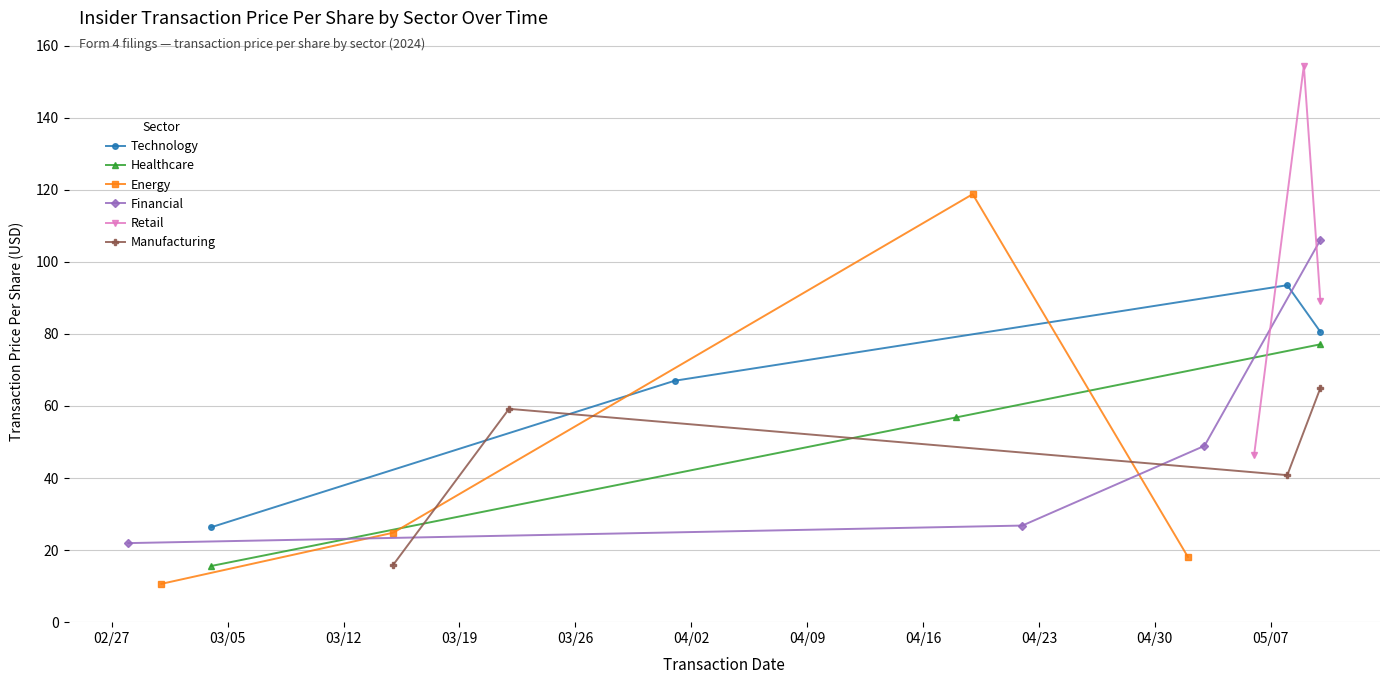

Does the chart have visible grid lines?

Yes